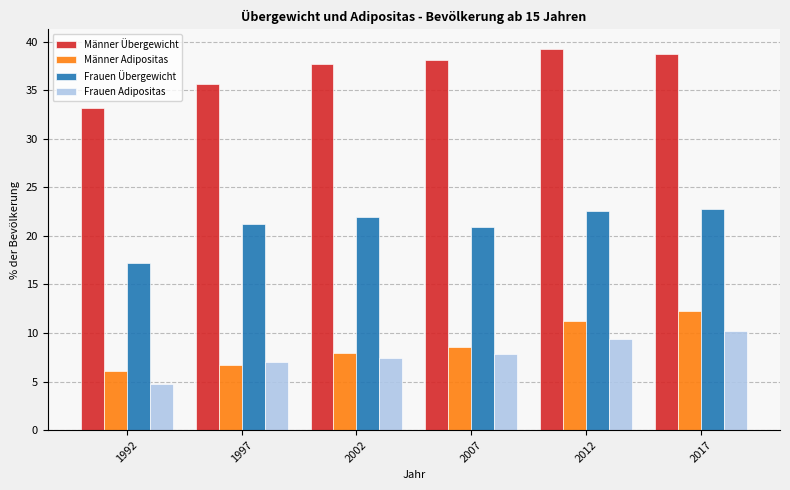

Reading left to right, transcribe all the data shown in this chart.

Männer Übergewicht: 33.2	35.6	37.7	38.1	39.3	38.7
Männer Adipositas: 6.1	6.7	7.9	8.6	11.2	12.3
Frauen Übergewicht: 17.2	21.2	21.9	20.9	22.6	22.8
Frauen Adipositas: 4.7	7.0	7.4	7.8	9.4	10.2